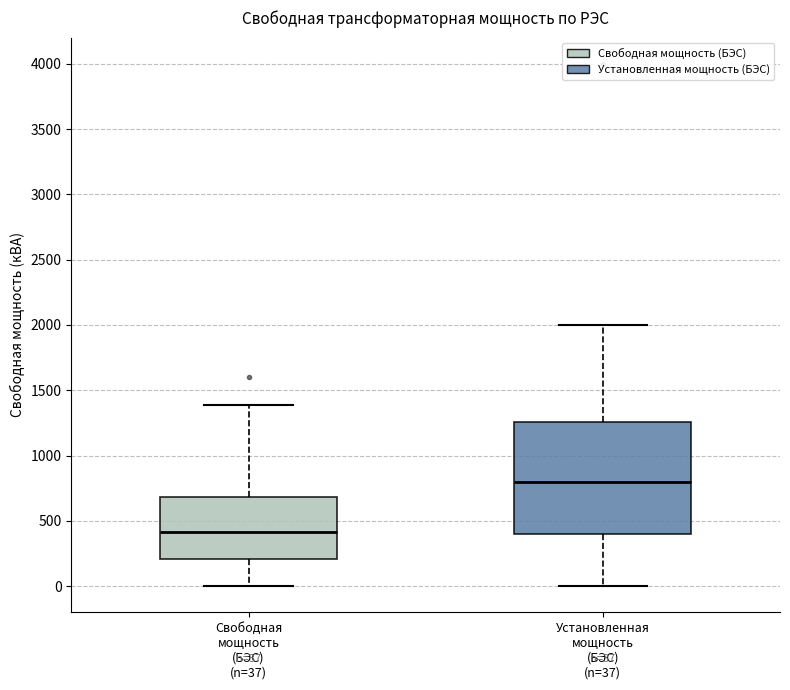

Which box is the tallest, from its lower edge to its upper edge?

Установленная мощность (БЭС) (n=37)